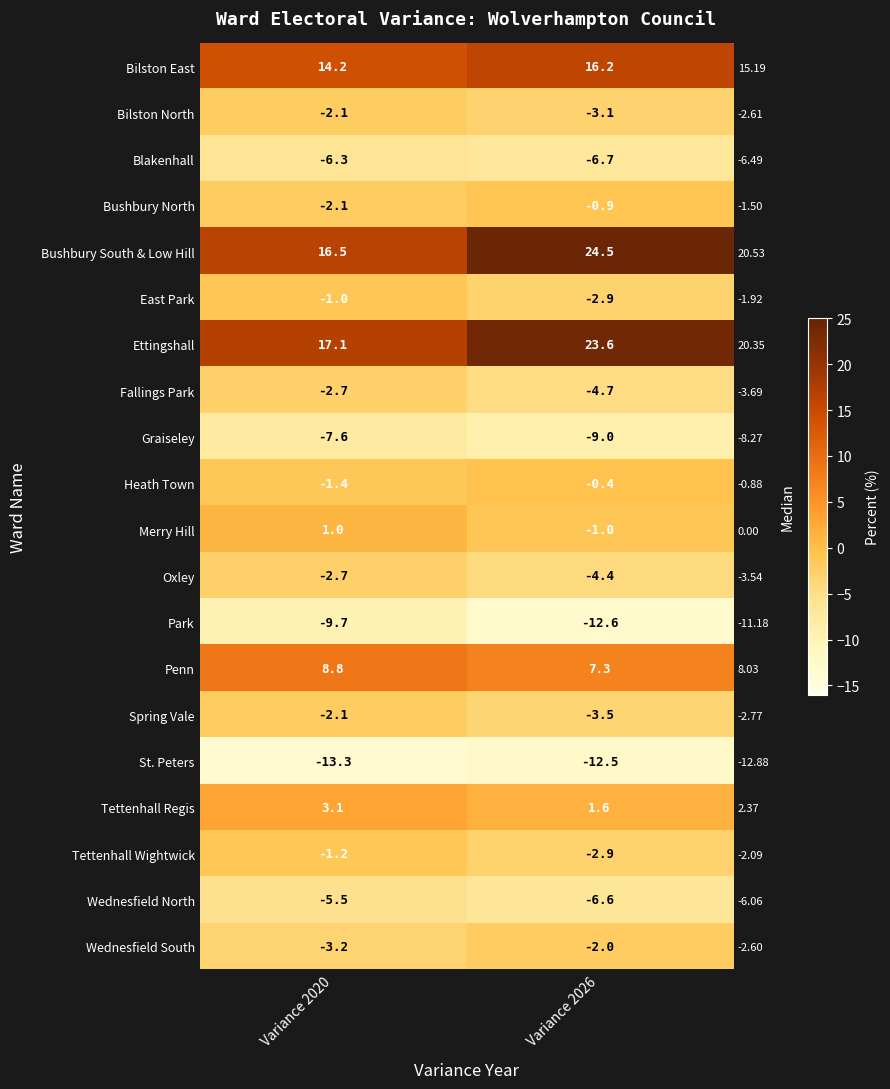

Between Variance 2020 and Variance 2026, which series saw the biggest shift?

Bushbury South & Low Hill